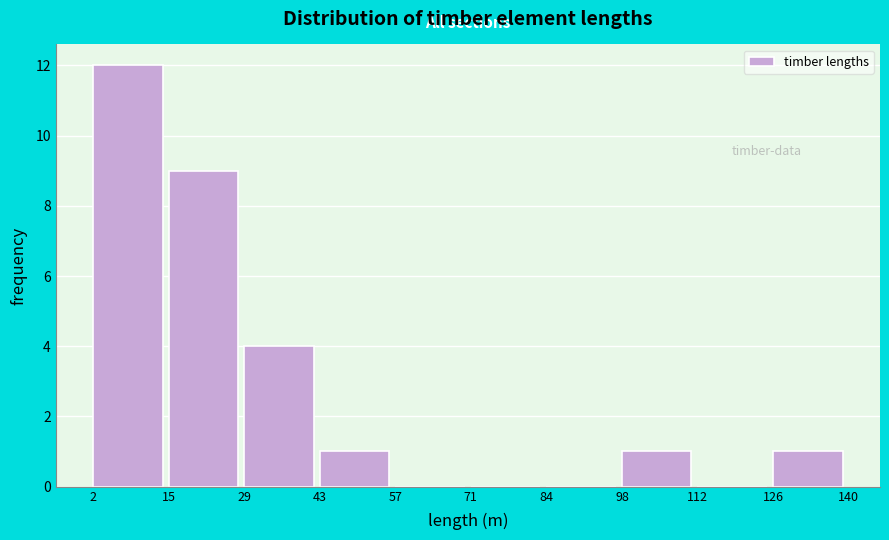

Reading left to right, transcribe this chart: for each bar, give the range it covers on the x-axis and its height. The values are not printed on the chart, so give them approximately, as read against the axis.

2 to 15: 12
15 to 29: 9
29 to 43: 4
43 to 57: 1
57 to 71: 0
71 to 84: 0
84 to 98: 0
98 to 112: 1
112 to 126: 0
126 to 140: 1